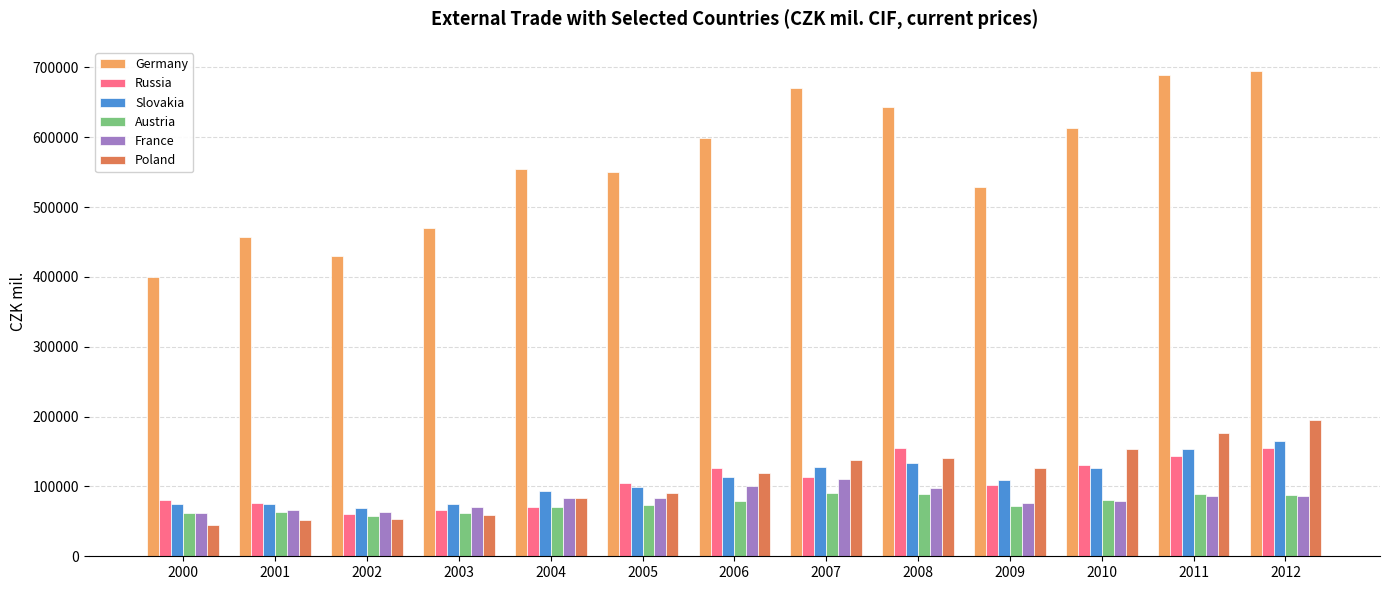

What is the total value across all series at 2006?

1136421